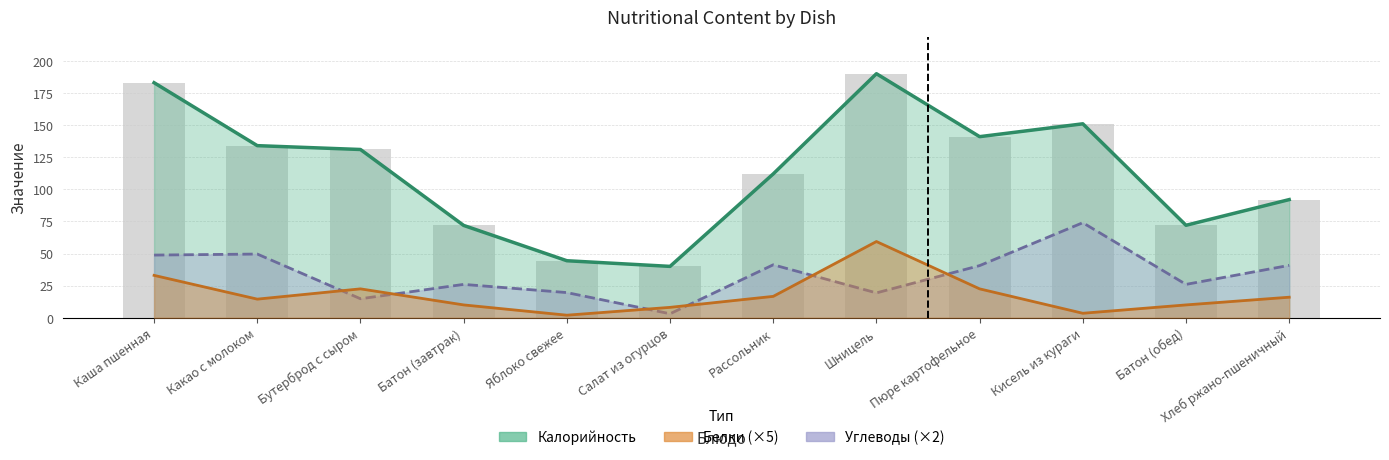

True or false: Калорийность has a value of 92.0 at Хлеб ржано-пшеничный.

True